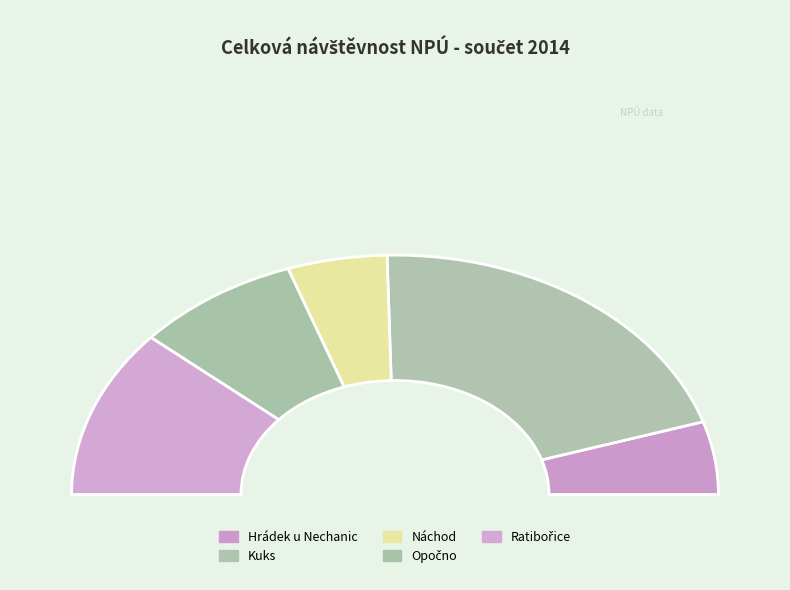

Is there any slice that represents more than half of the pie?

No